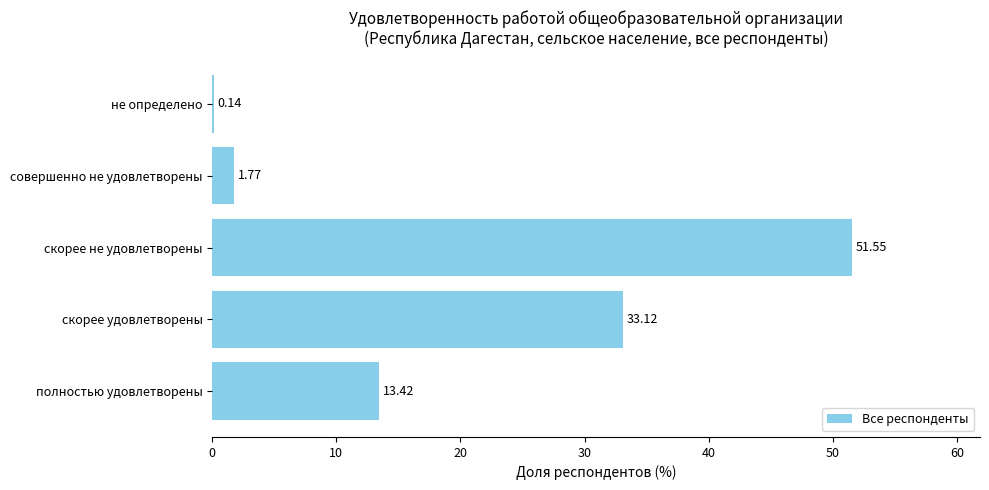

Which category has the highest value across all series?

скорее не удовлетворены